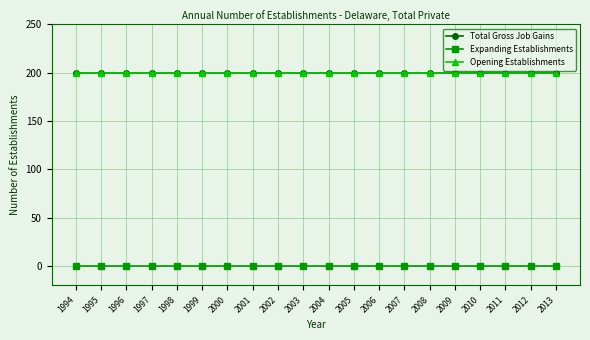

Which series changed the most between 2003 and 2004?

Total Gross Job Gains